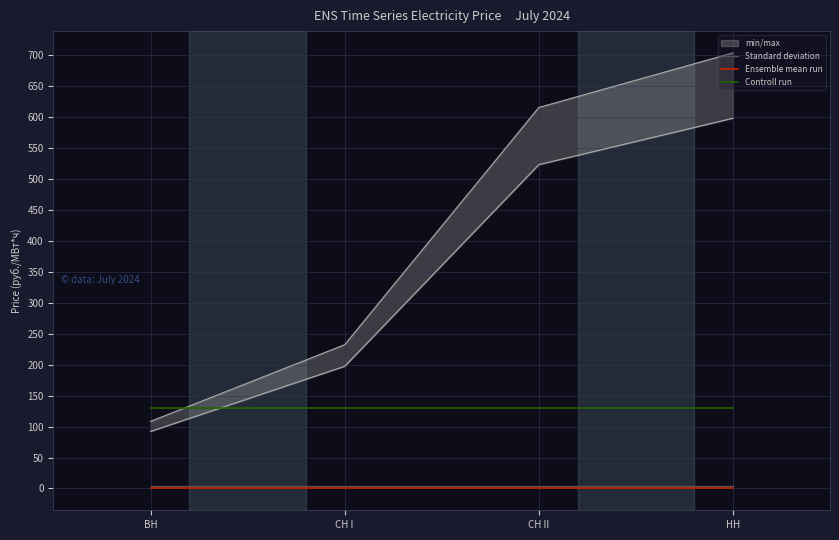

True or false: Controll run and Standard deviation cross at least once.

False